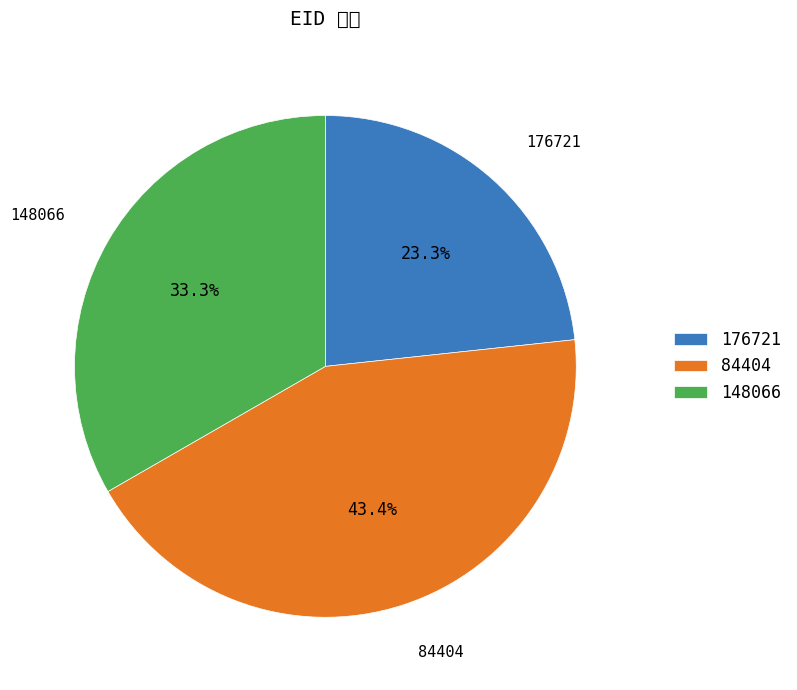

The 148066 slice represents 44% of the pie. True or false?

False